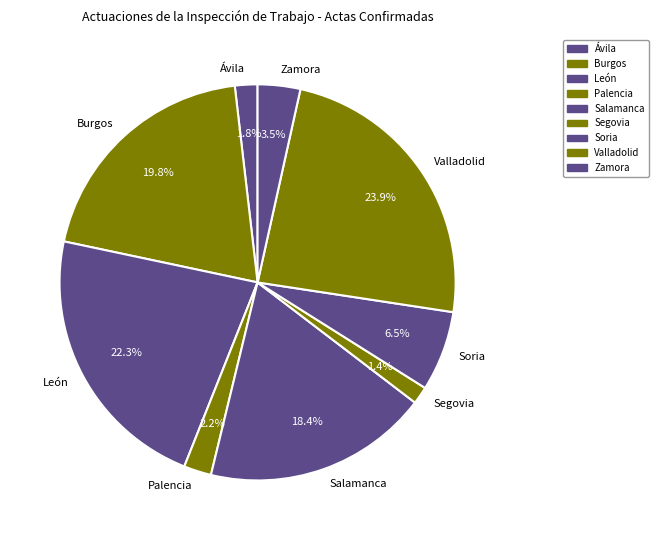

What is the ratio of the value at Soria to the value at Salamanca?

0.4